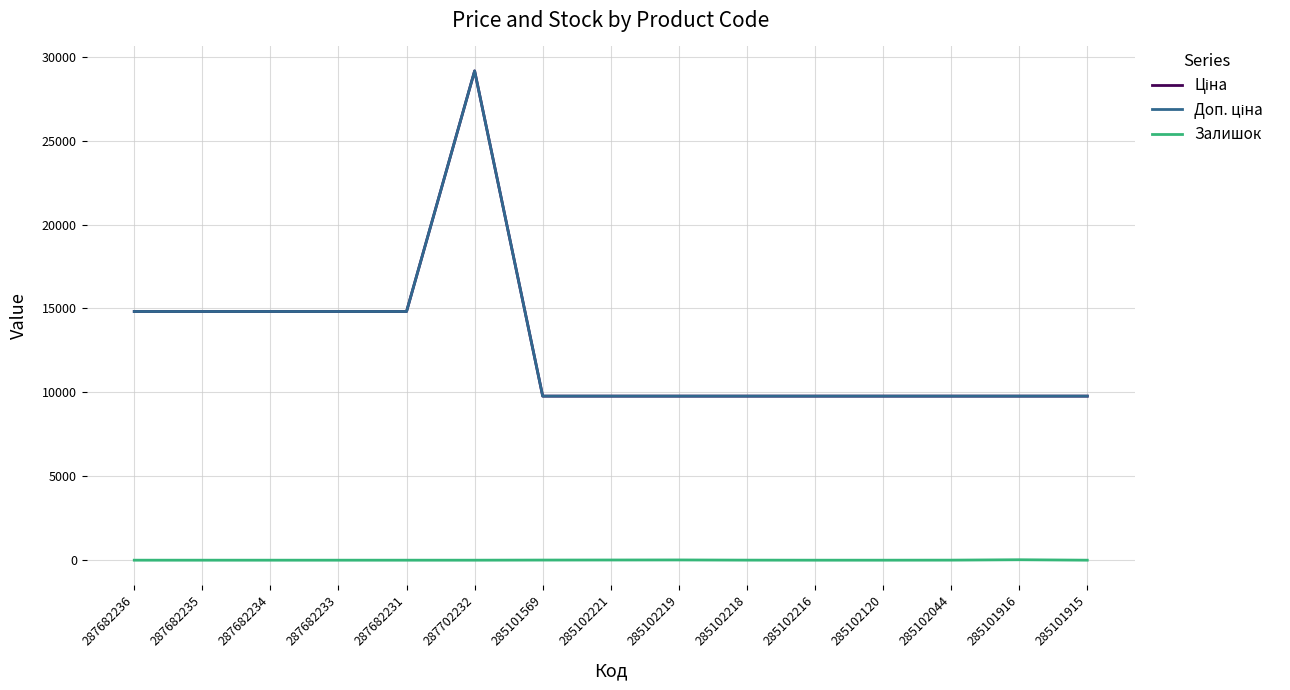

Is it true that Залишок equals 7.0 at 285101569?

True